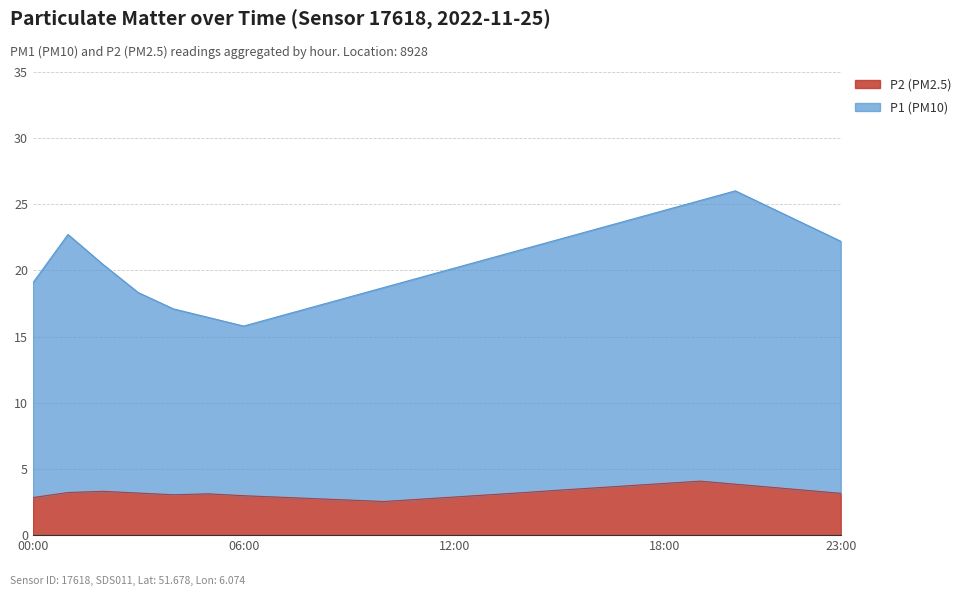

What is the difference between the maximum and minimum values in the P2 (PM2.5) series?

1.5